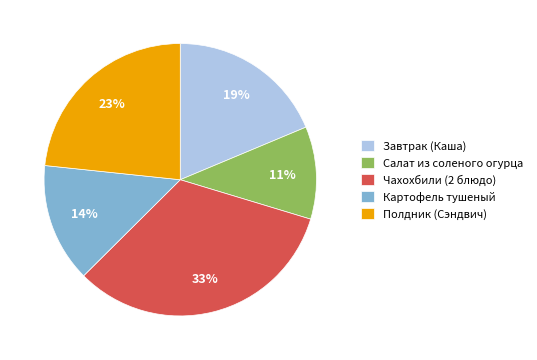

What is the smallest slice in the pie chart?

Салат из соленого огурца